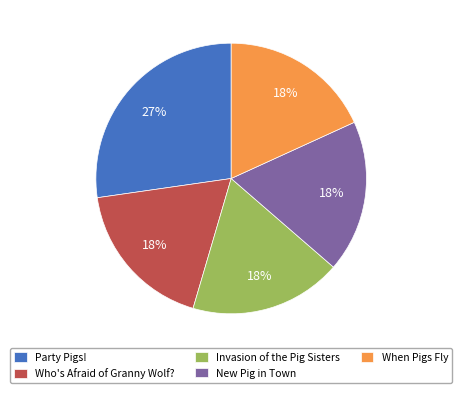

What is the largest slice in the pie chart?

Party Pigs!